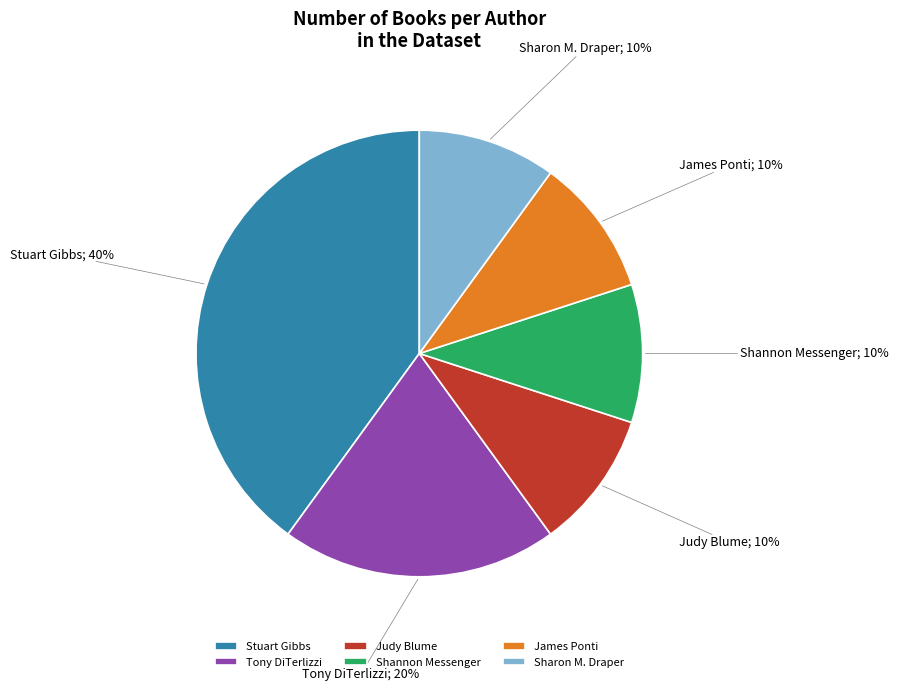

To the nearest percent, what is the average slice percentage?

17%